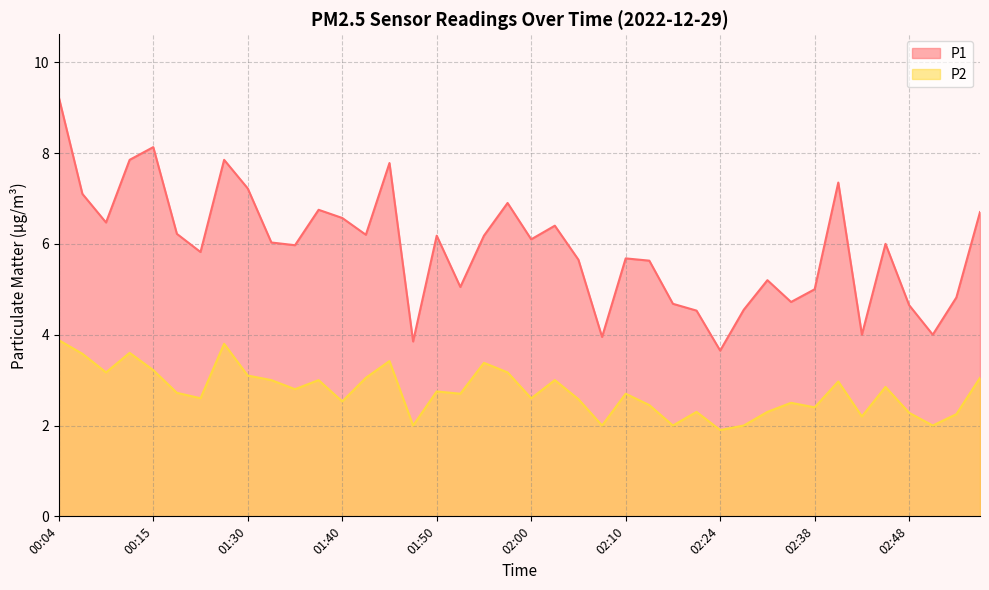

Where is the first local maximum for P2?

00:12